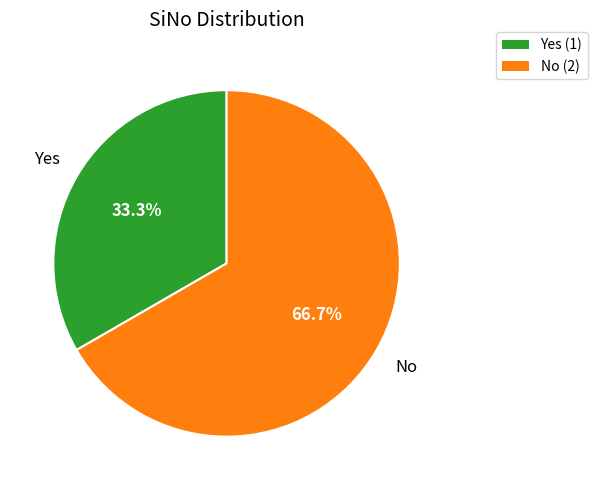

The Yes slice represents 33% of the pie. True or false?

True